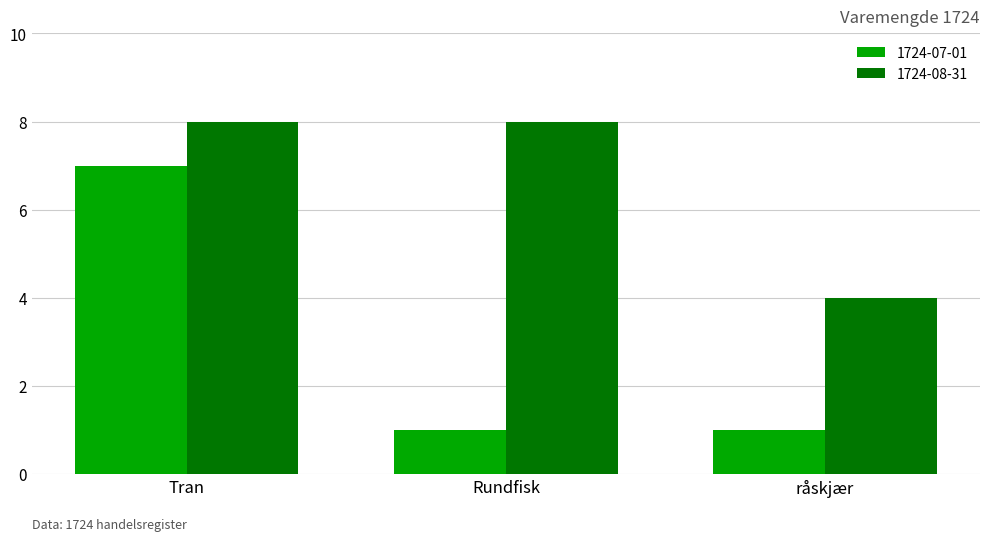

List the series in order of their overall mean, highest first.

1724-08-31, 1724-07-01